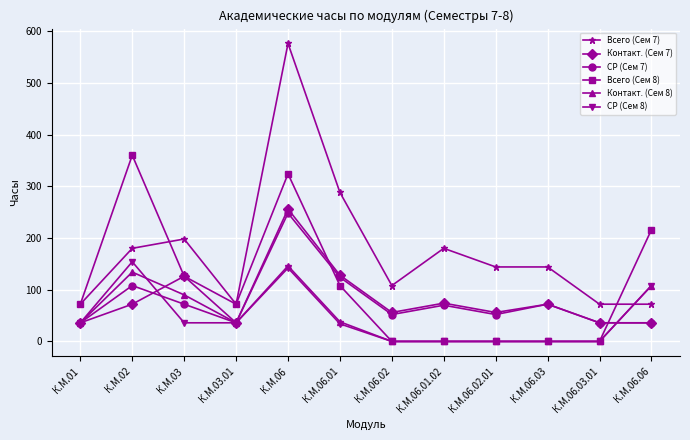

True or false: Контакт. (Сем 8) and Всего (Сем 7) intersect in this chart.

True